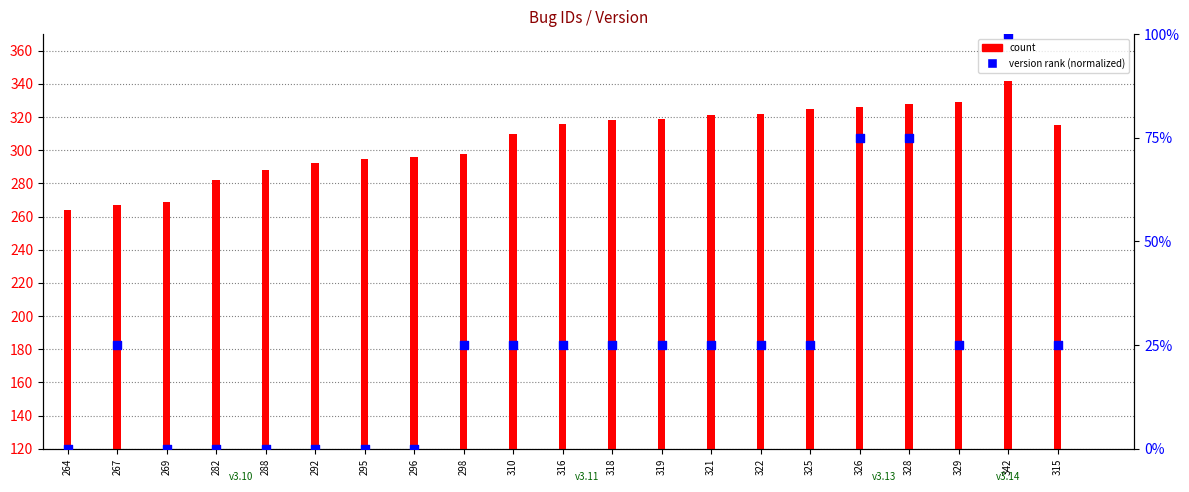

What are all the series names shown in the legend?

count, version rank (normalized)